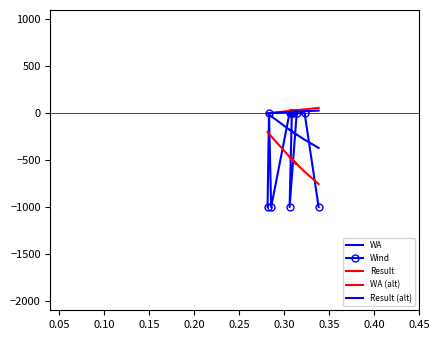

What is the smallest value displayed?

-1000.0